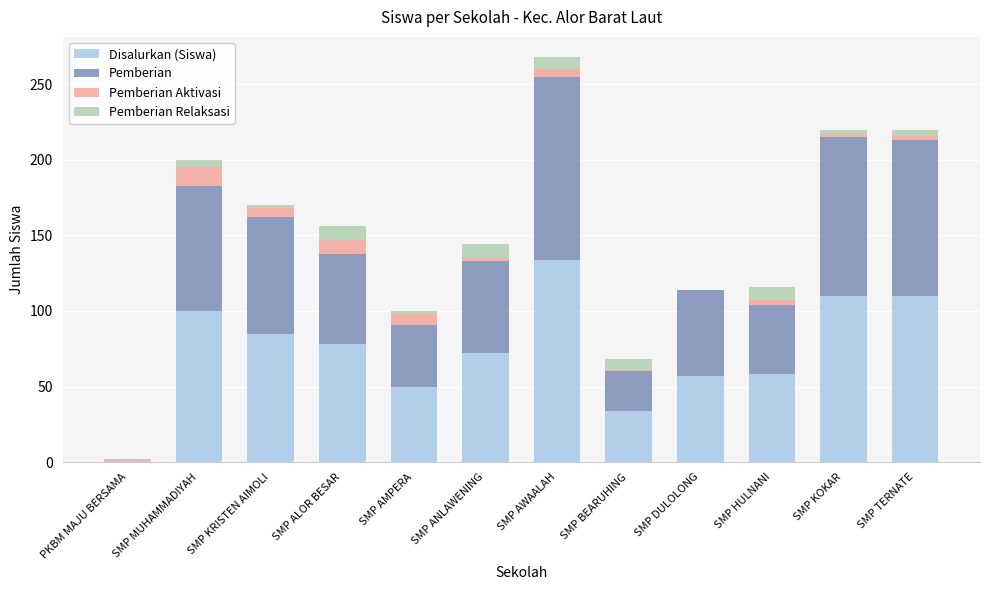

True or false: Disalurkan (Siswa) has a value of 100 at SMP MUHAMMADIYAH.

True